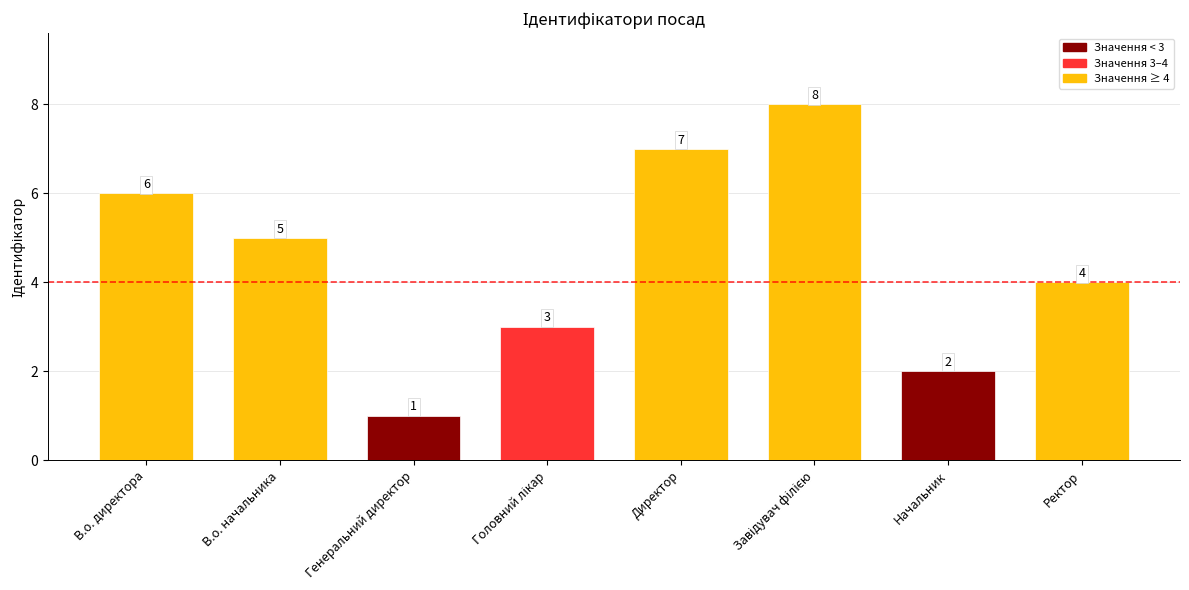

What is the change in value from Генеральний директор to Ректор?

+3